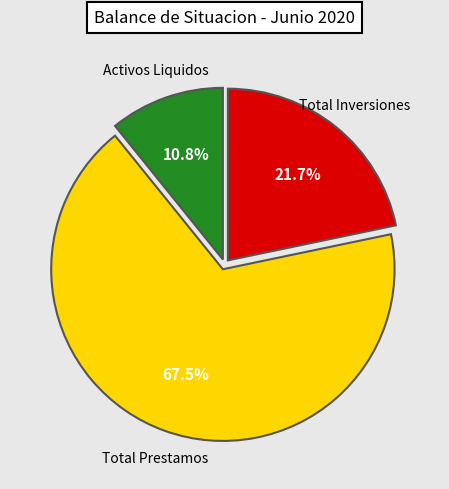

Count the number of slices in the pie.

3